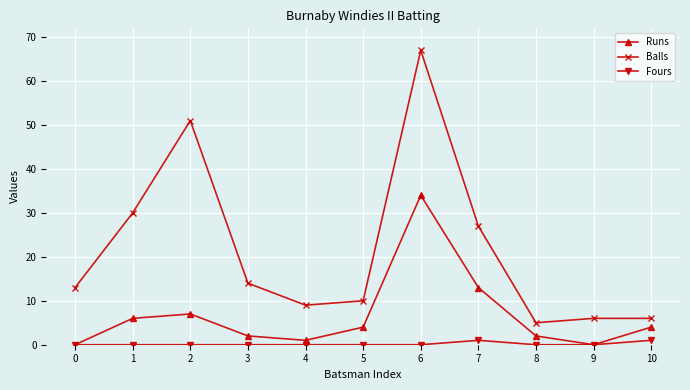

At which category does Balls reach its first local peak?

2